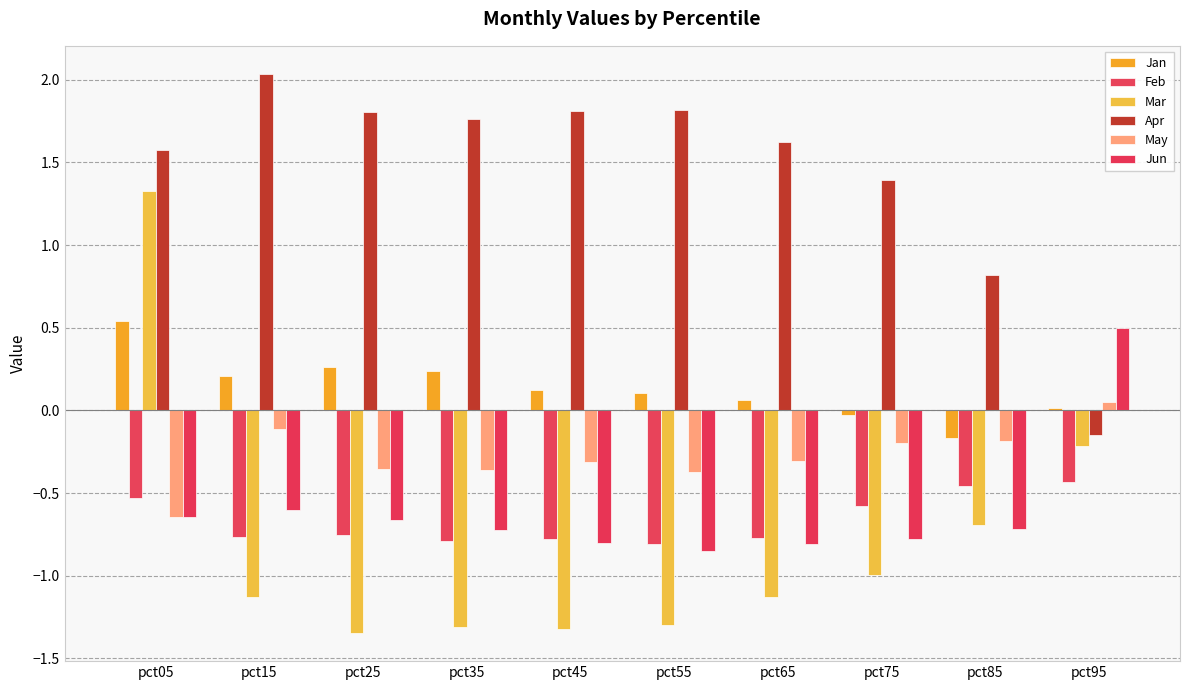

What is the average value of the Jun series?

-0.6